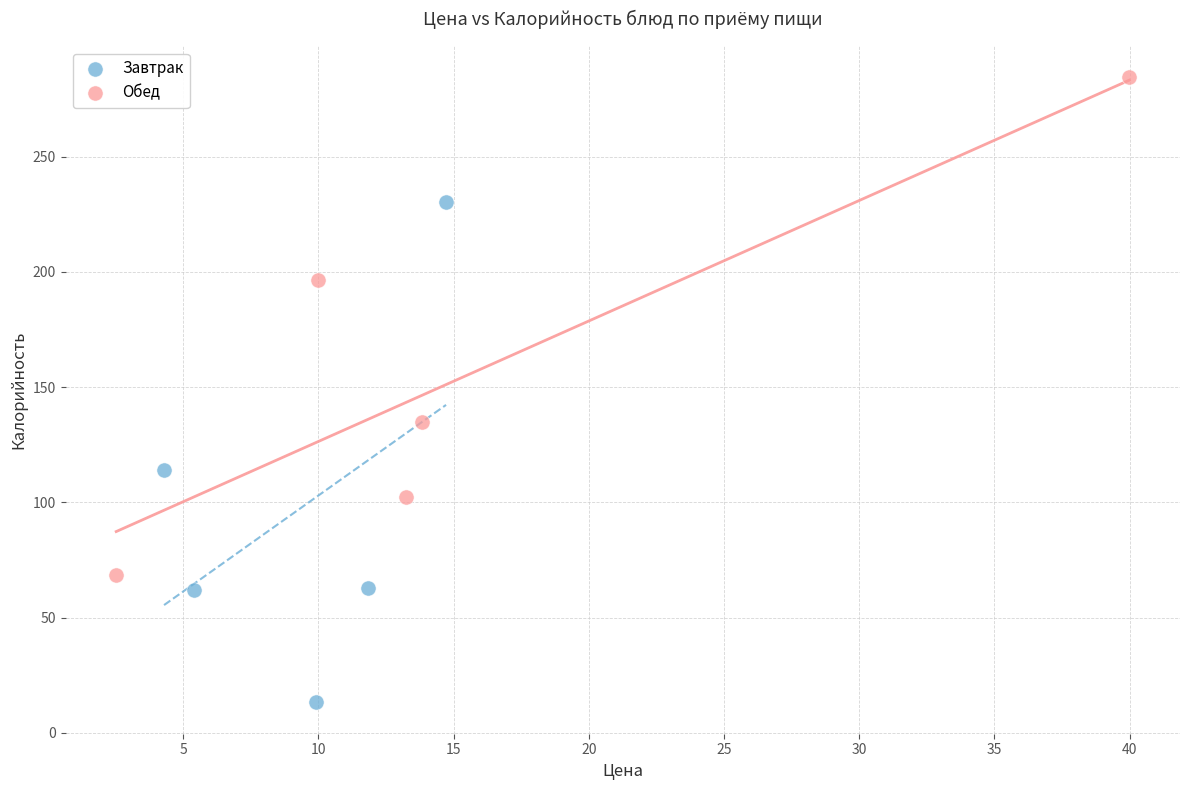

Which series contains the highest Y value?

Обед